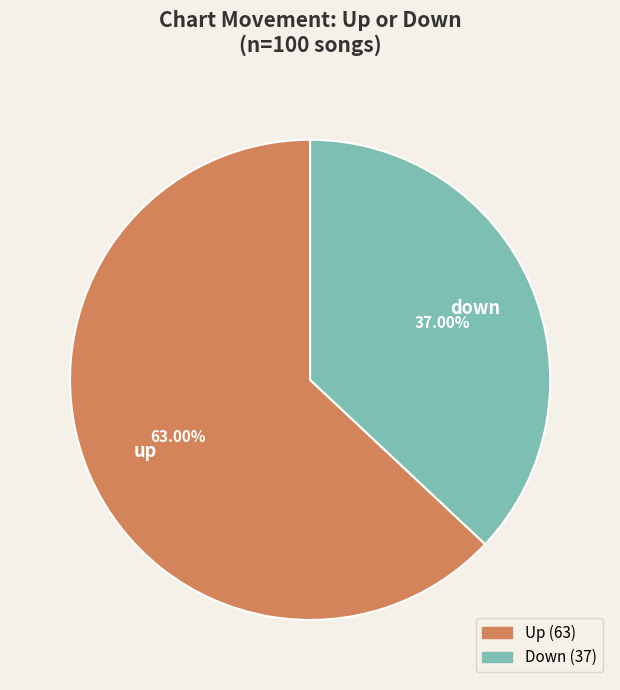

Is there a majority slice in this chart?

Yes